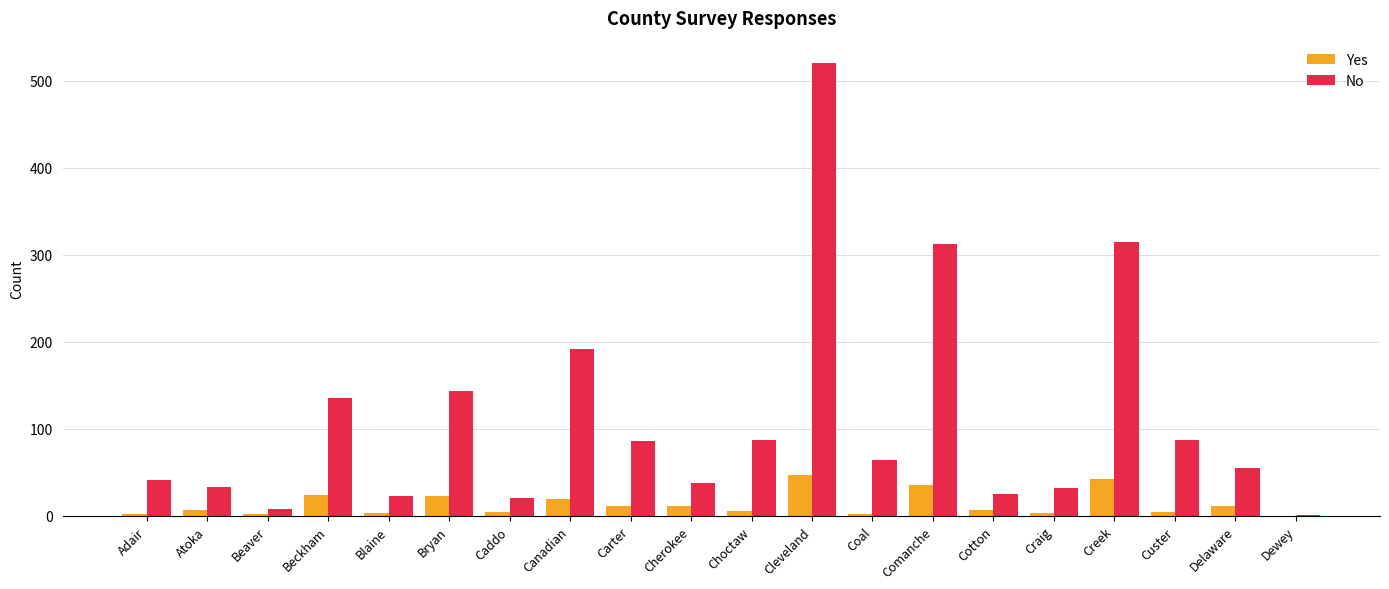

What is the spread (max minus min) of values at Delaware?

44